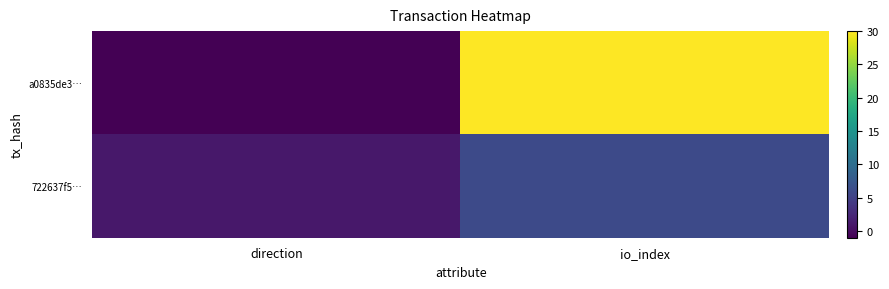

Reading left to right, extract all data points from this chart.

a0835de3…: direction=-1	io_index=30
722637f5…: direction=1	io_index=6